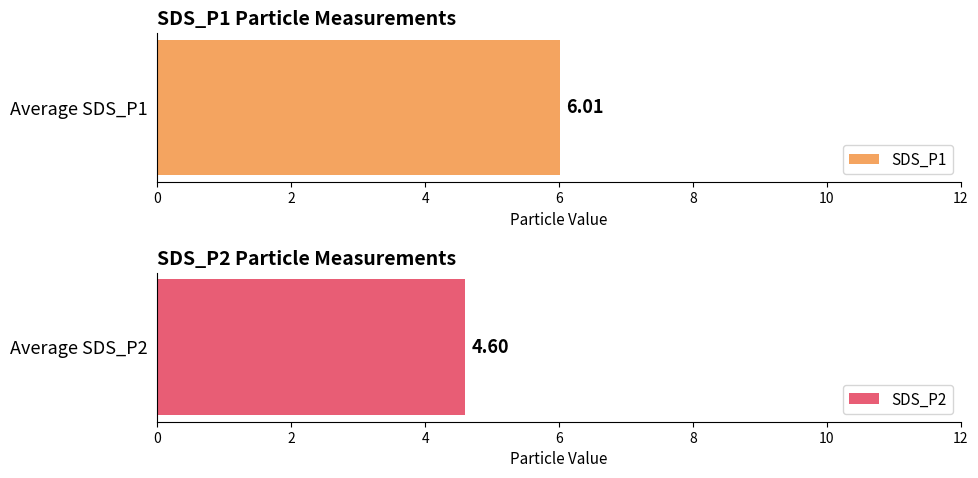

Are the bars horizontal?

Yes